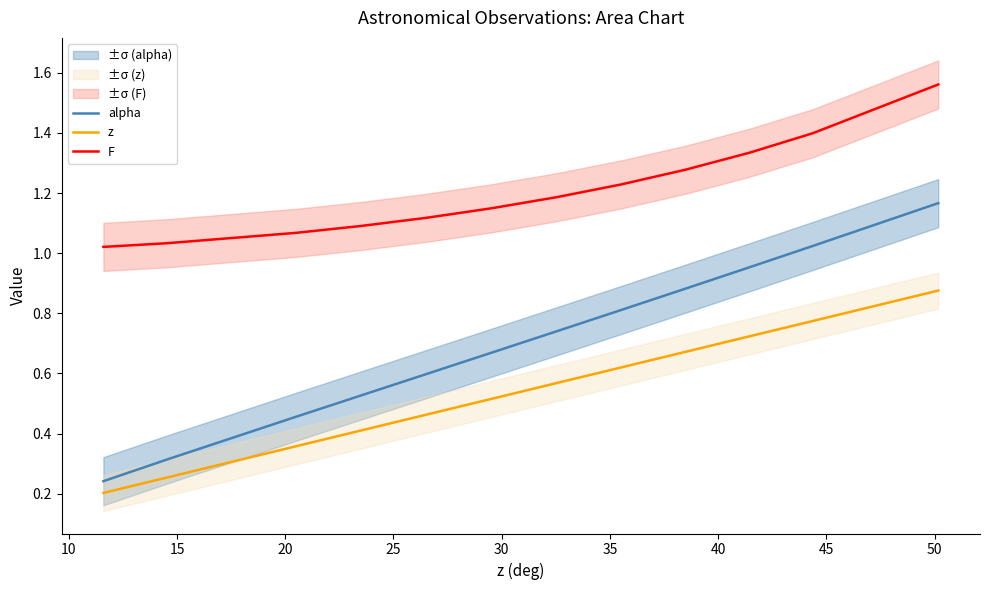

What is the minimum value shown in the chart?

0.2